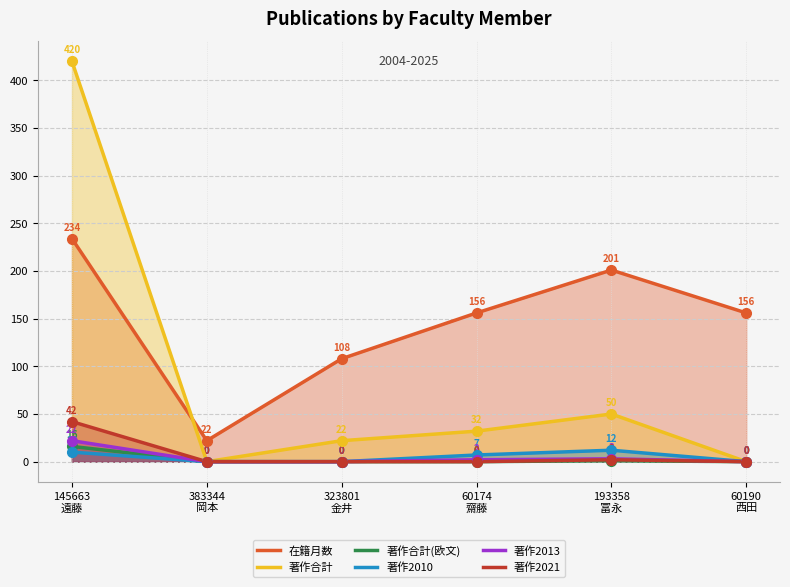

Reading right to left, extract all data points from this chart.

在籍月数: 60190
西田=156	193358
冨永=201	60174
齋藤=156	323801
金井=108	383344
岡本=22	145663
遠藤=234
著作合計: 60190
西田=0	193358
冨永=50	60174
齋藤=32	323801
金井=22	383344
岡本=0	145663
遠藤=420
著作合計(欧文): 60190
西田=0	193358
冨永=1	60174
齋藤=0	323801
金井=0	383344
岡本=0	145663
遠藤=16
著作2010: 60190
西田=0	193358
冨永=12	60174
齋藤=7	323801
金井=0	383344
岡本=0	145663
遠藤=10
著作2013: 60190
西田=0	193358
冨永=3	60174
齋藤=2	323801
金井=0	383344
岡本=0	145663
遠藤=22
著作2021: 60190
西田=0	193358
冨永=2	60174
齋藤=0	323801
金井=0	383344
岡本=0	145663
遠藤=42